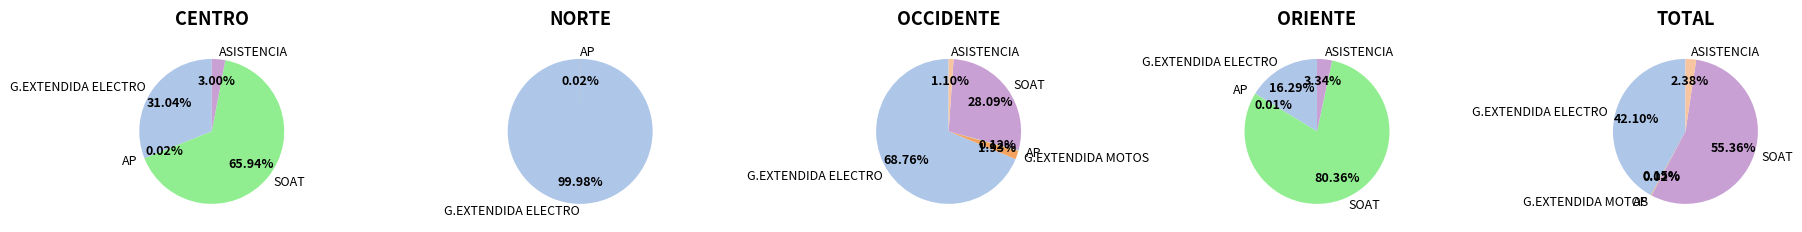

Rank the series at NORTE from highest to lowest value.

G.EXTENDIDA ELECTRO, AP, G.EXTENDIDA MOTOS, SOAT, ASISTENCIA